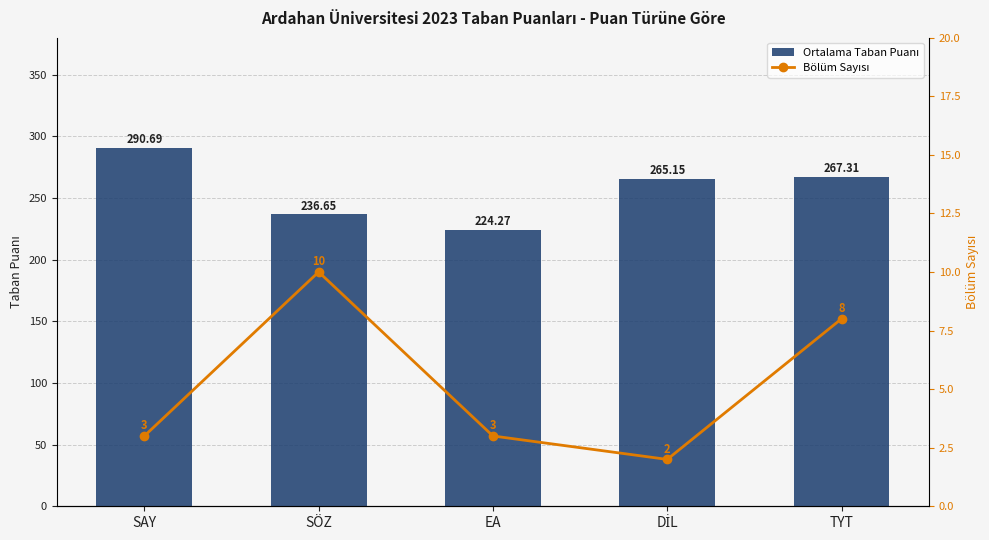

What is the label of the 2nd bar from the left?

SÖZ